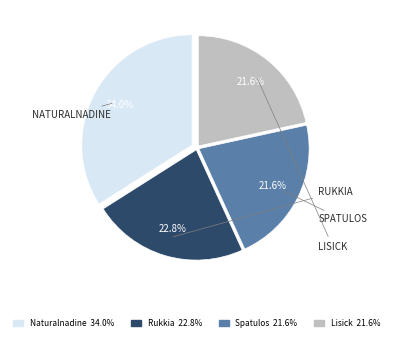

Is there any slice that represents more than half of the pie?

No